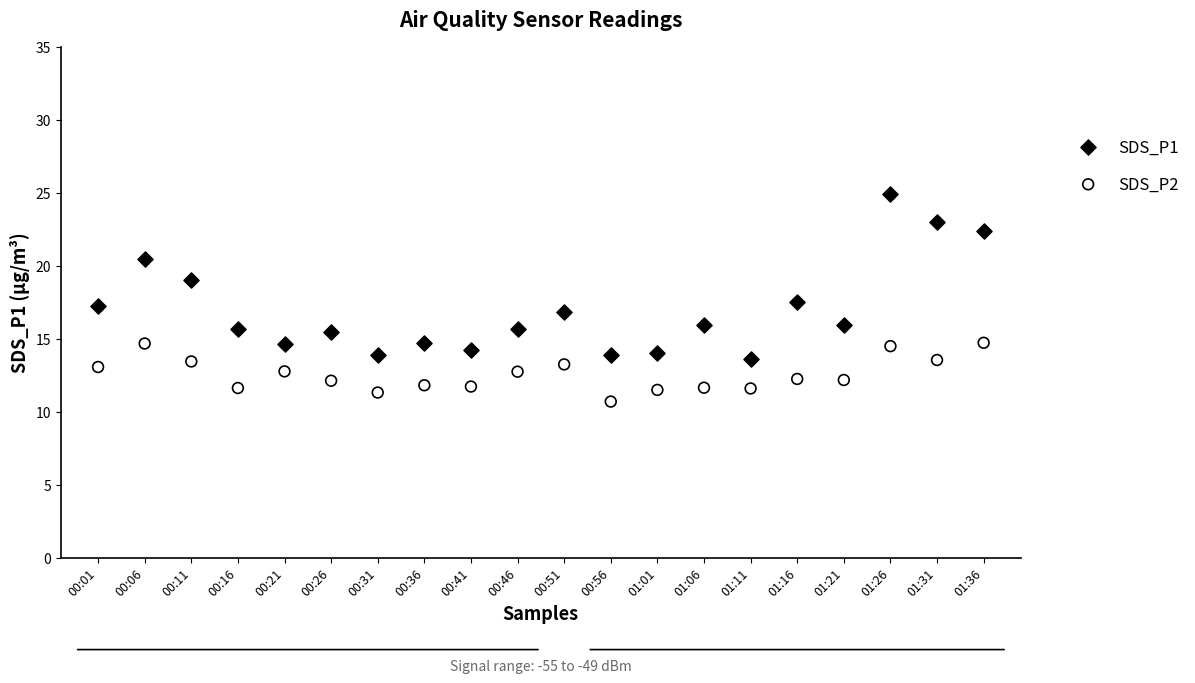

Which series reaches the minimum Y coordinate?

SDS_P2